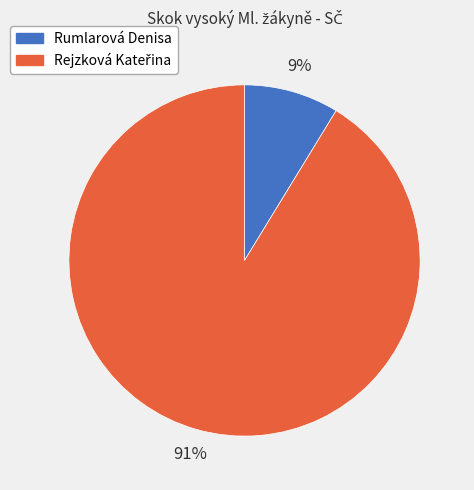

Which category has the smallest portion of the pie?

Rumlarová Denisa